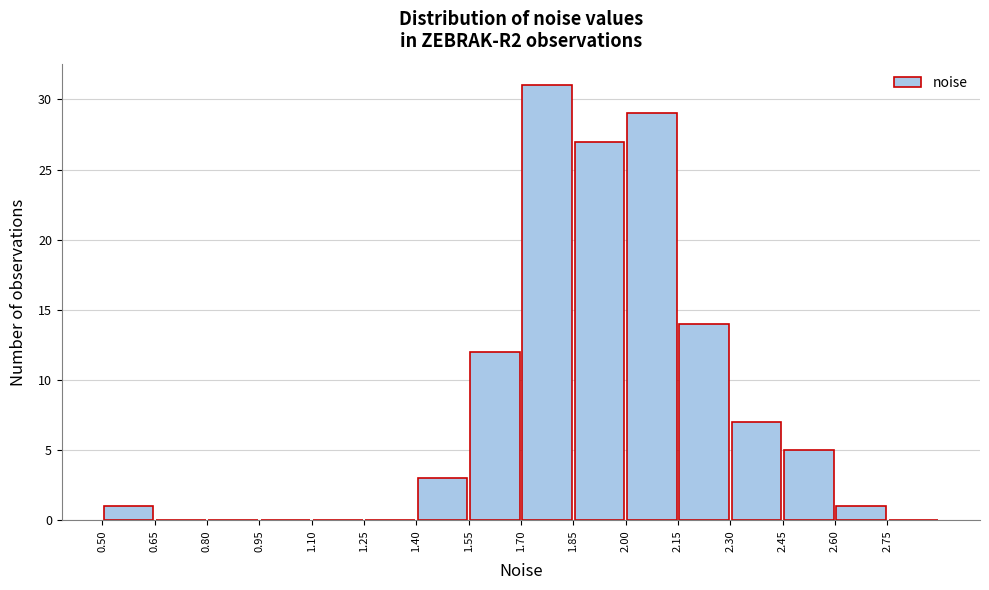

Reading left to right, transcribe this chart: for each bar, give the range it covers on the x-axis and its height. Neither the bar edges nor the heights are printed on the chart, so give them approximately, as read against the axes.

0.50 to 0.65: 1
0.65 to 0.80: 0
0.80 to 0.95: 0
0.95 to 1.10: 0
1.10 to 1.25: 0
1.25 to 1.40: 0
1.40 to 1.55: 3
1.55 to 1.70: 12
1.70 to 1.85: 31
1.85 to 2.00: 27
2.00 to 2.15: 29
2.15 to 2.30: 14
2.30 to 2.45: 7
2.45 to 2.60: 5
2.60 to 2.75: 1
2.75 to 2.90: 0